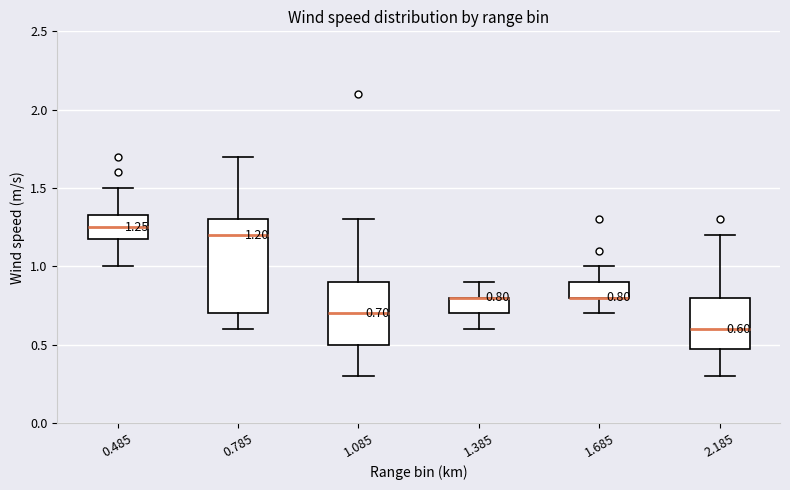

Comparing the boxes themselves (not the whiskers), which one is the tallest?

0.785